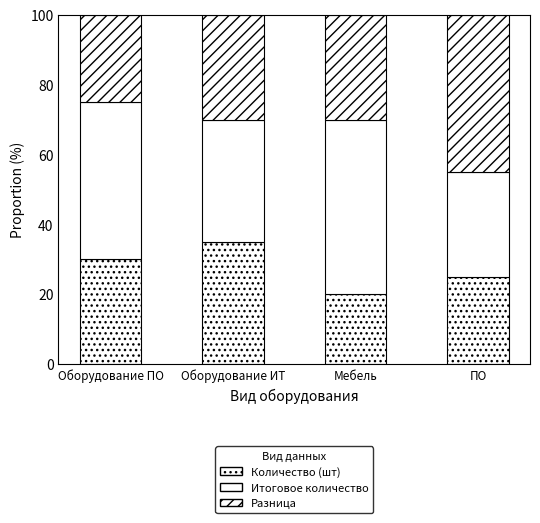

What is the label of the 2nd bar from the right?

Мебель